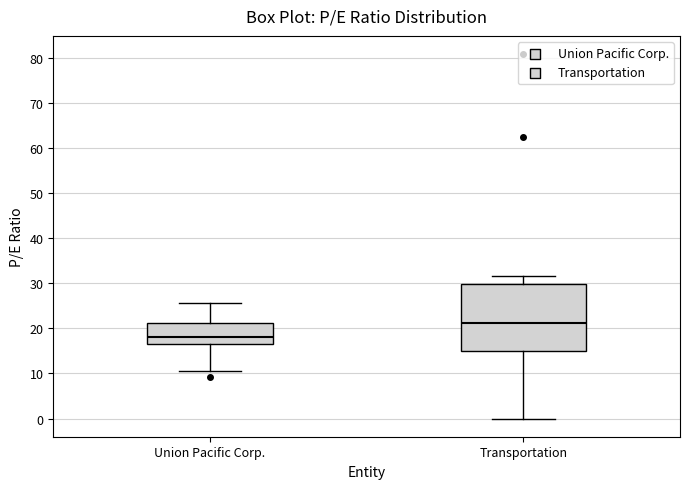

Reading left to right, read every box against the y-axis: the position of its median line, the range the box covers, and the ends of its whiskers. The values are not printed on the chart, so give them approximately, as read against the axis.

Union Pacific Corp.: median 18, box 17 to 21, whiskers 11 to 26
Transportation: median 21, box 15 to 30, whiskers 0 to 32